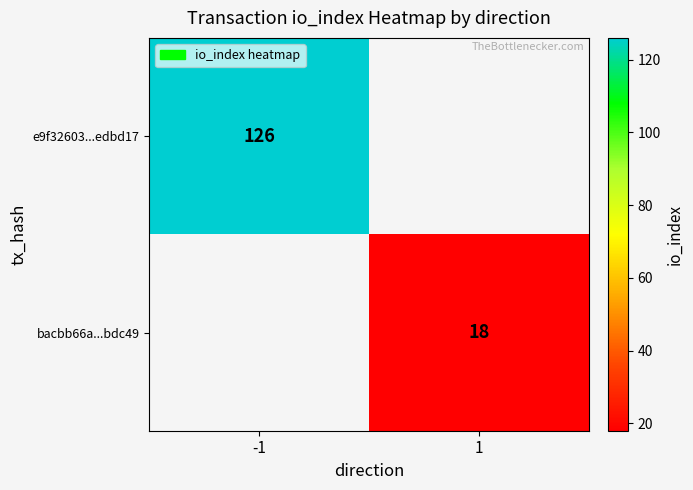

True or false: e9f32603...edbd17 has a value of 126 at -1.

True